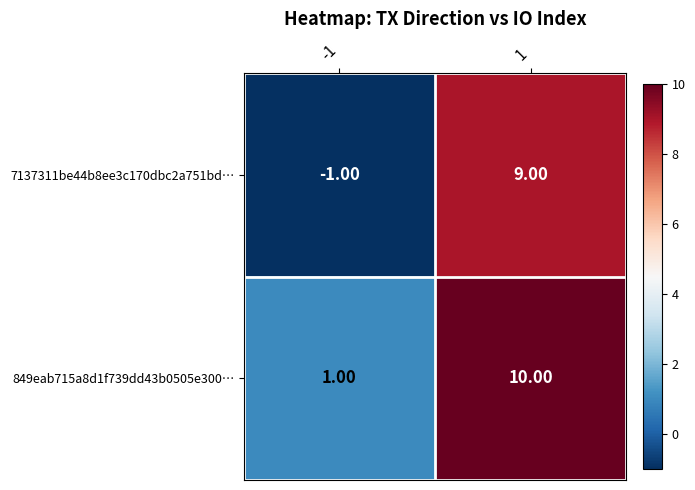

What is the spread (max minus min) of values at -1?

2